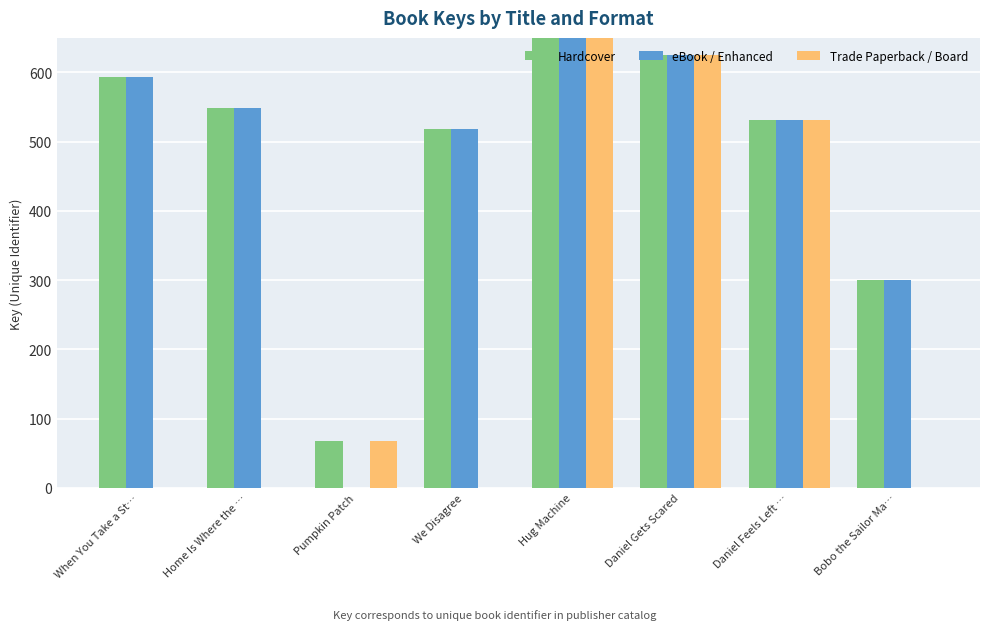

What is the label of the 4th bar from the left?

We Disagree